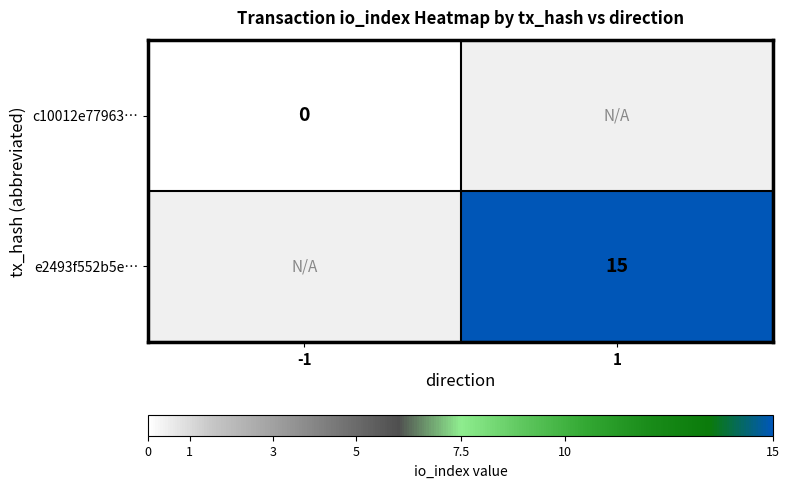

Count the number of categories in the chart.

2